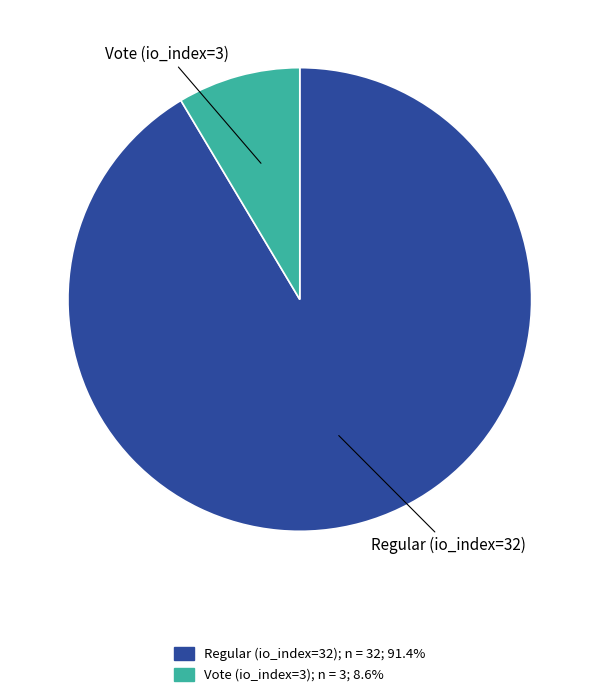

How many segments does this pie chart have?

2